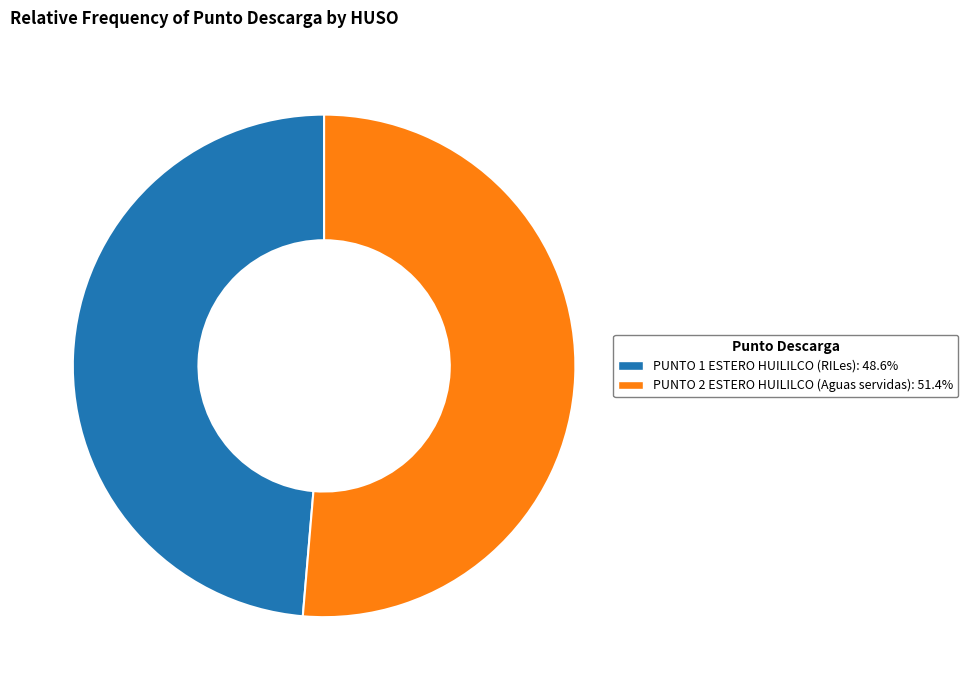

Does any single category account for the majority?

Yes